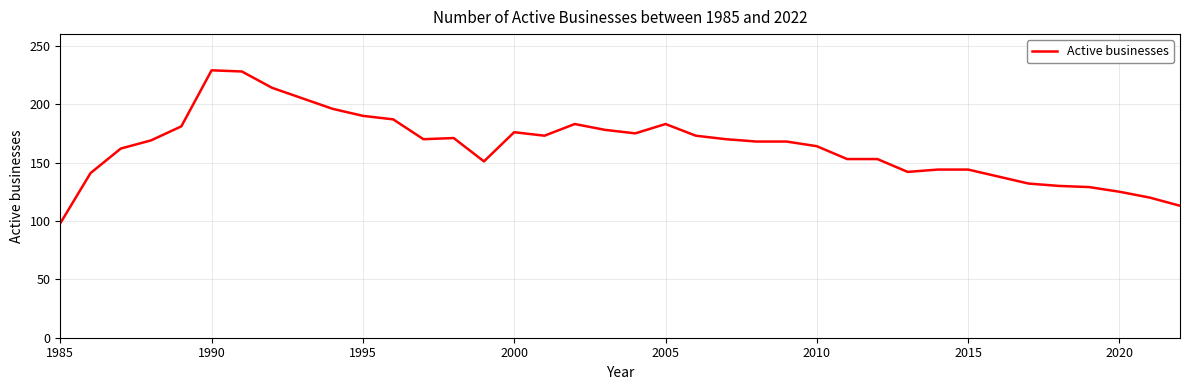

What is the greatest value displayed?

229